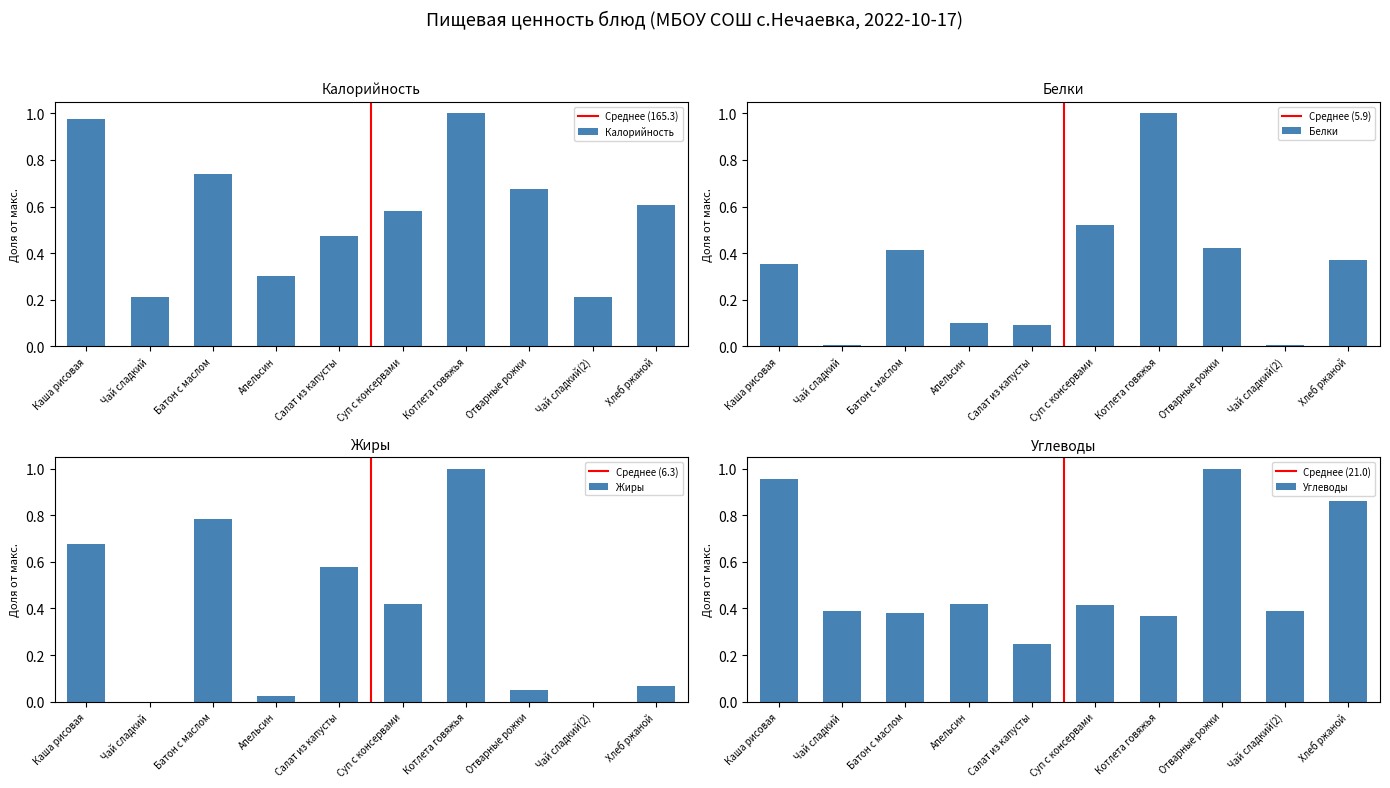

What is the maximum value for Жиры?

1.0